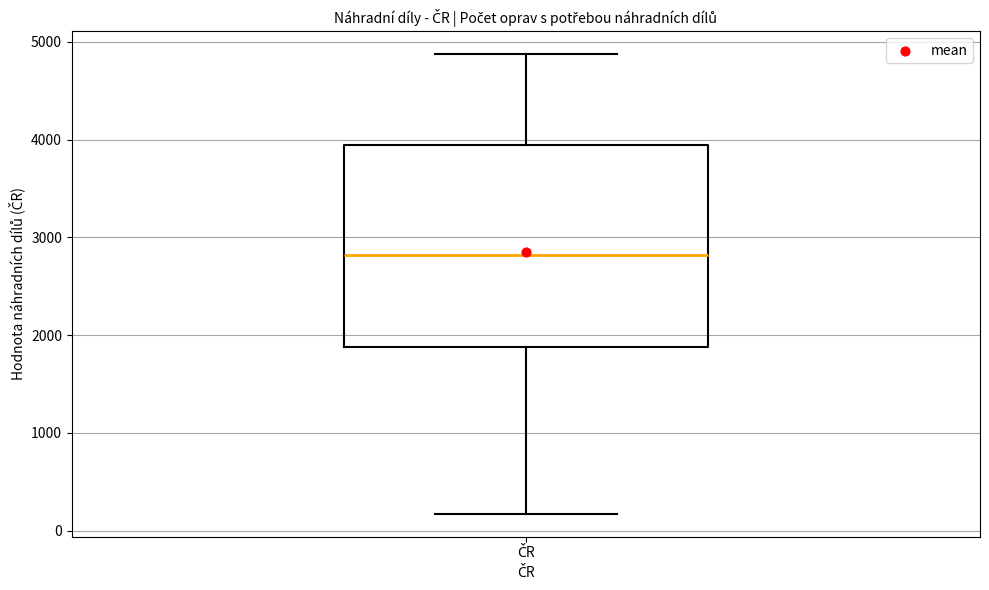

Read this box plot against the y-axis: the position of the median line, the range covered by the box, and the ends of both whiskers. The values are not printed on the chart, so give them approximately, as read against the axis.

median 2800, box 1900 to 3900, whiskers 200 to 4900